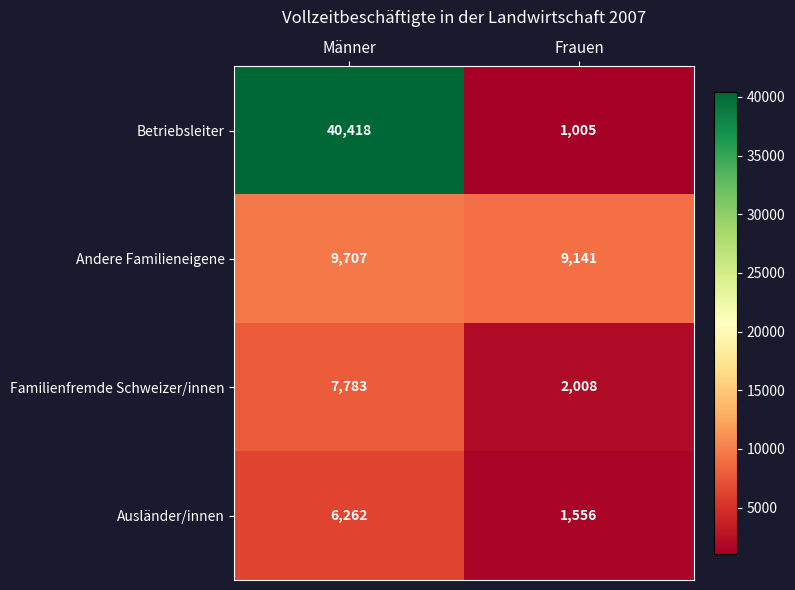

What is the total value across all series at Männer?

64170